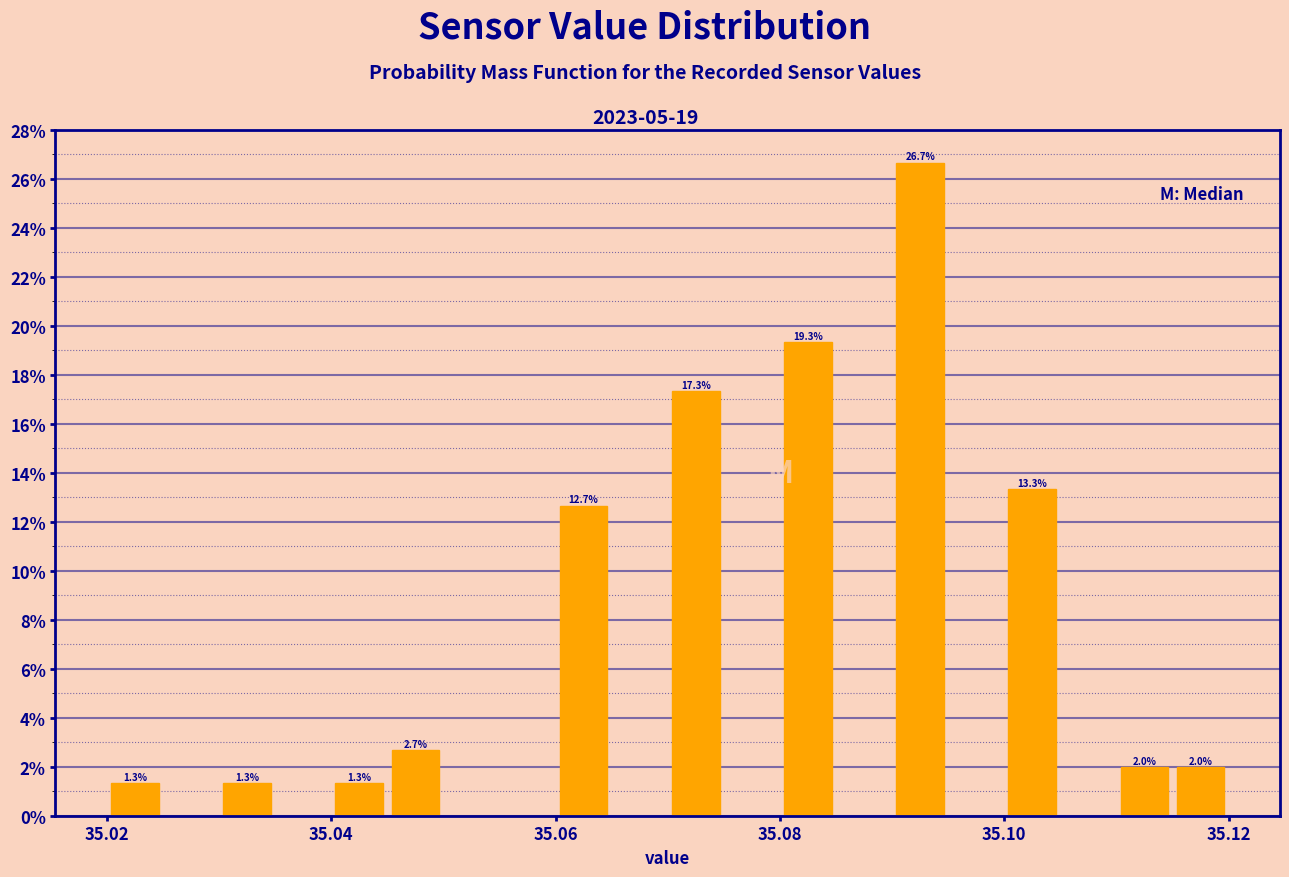

Read against the x-axis, roughly where is the centre of the tallest bar?

35.092